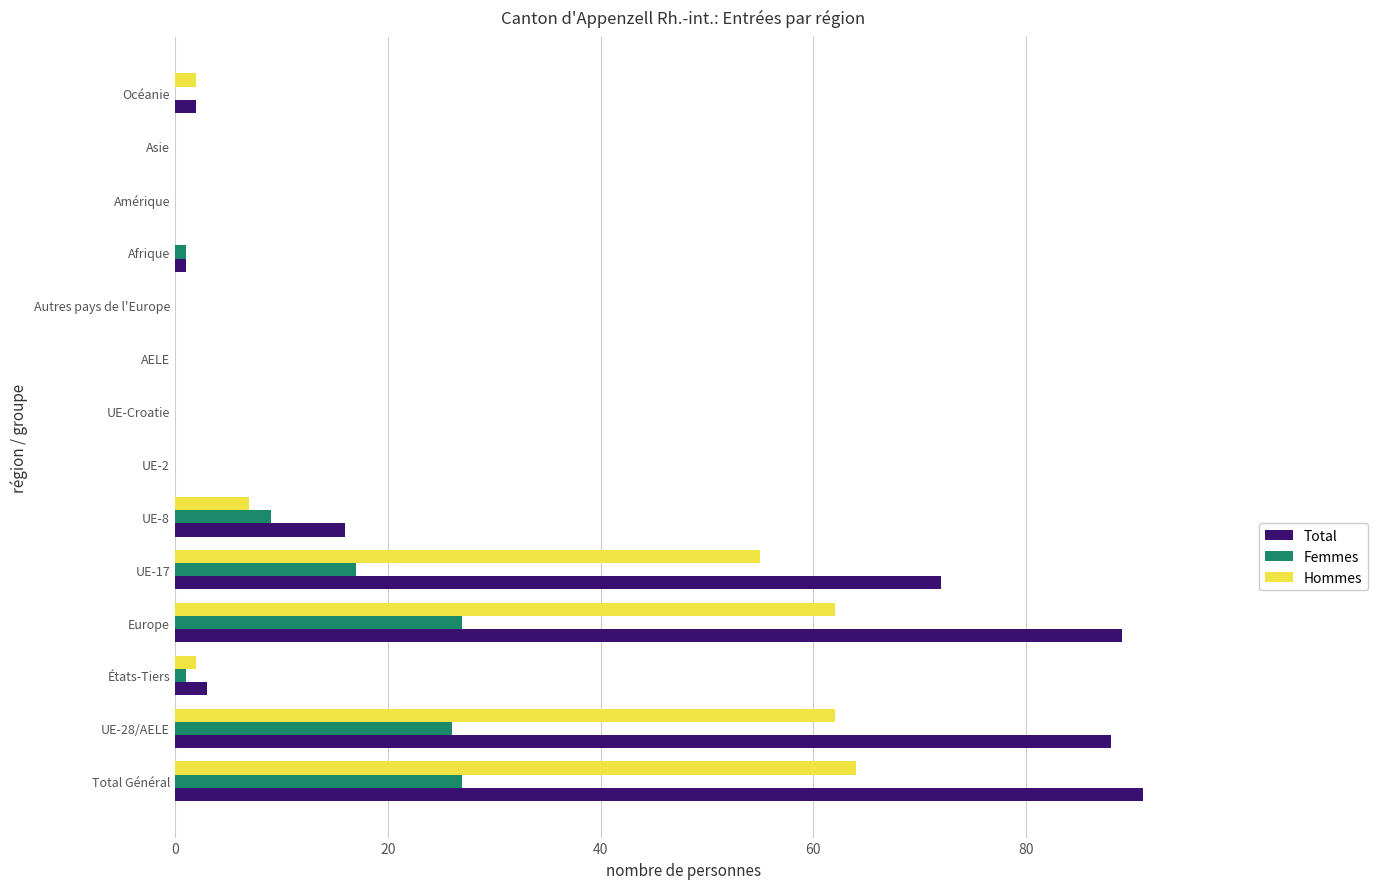

Between Europe and UE-8, which series saw the biggest shift?

Total